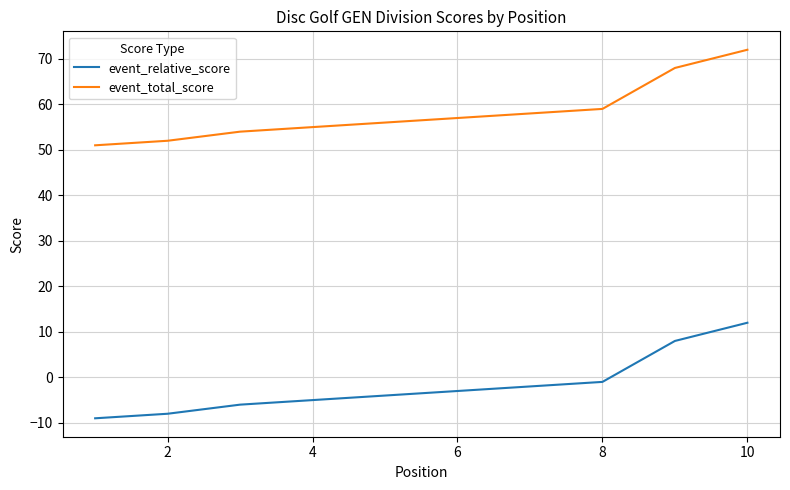

Which series has the largest total across all categories?

event_total_score